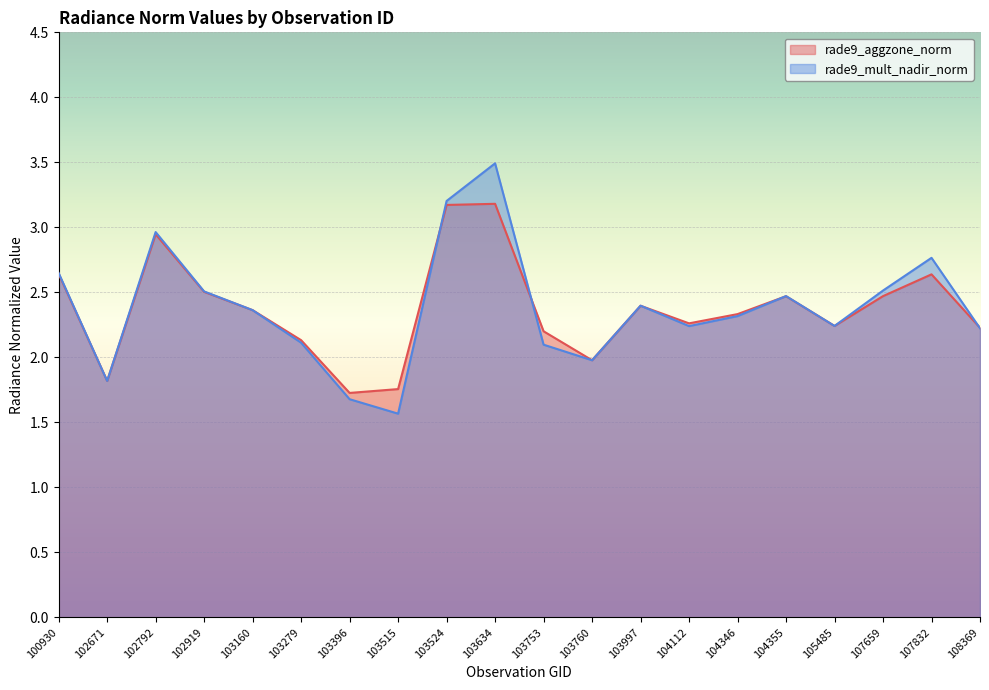

What is the difference between the maximum and minimum values in the rade9_mult_nadir_norm series?

1.9